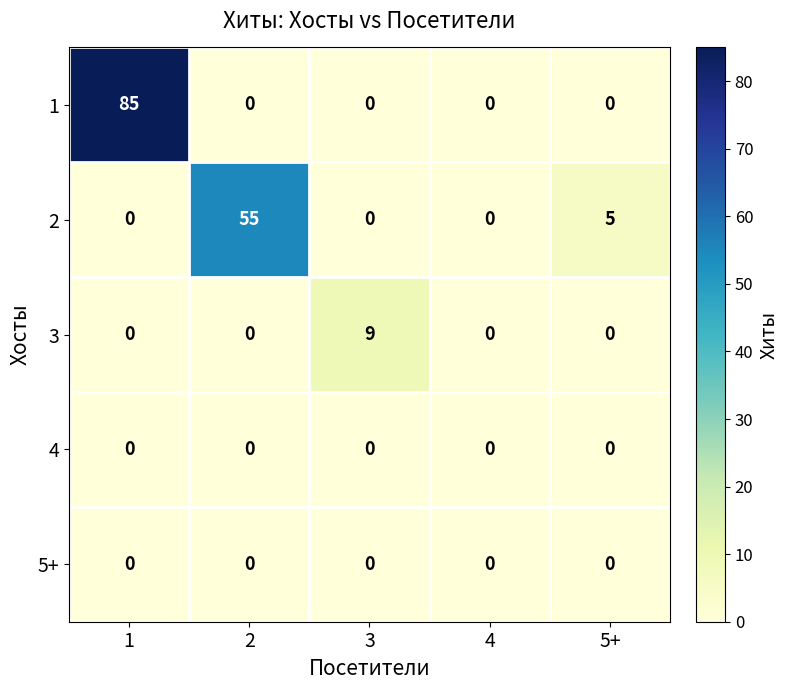

What is the total value across all series at 2?

55